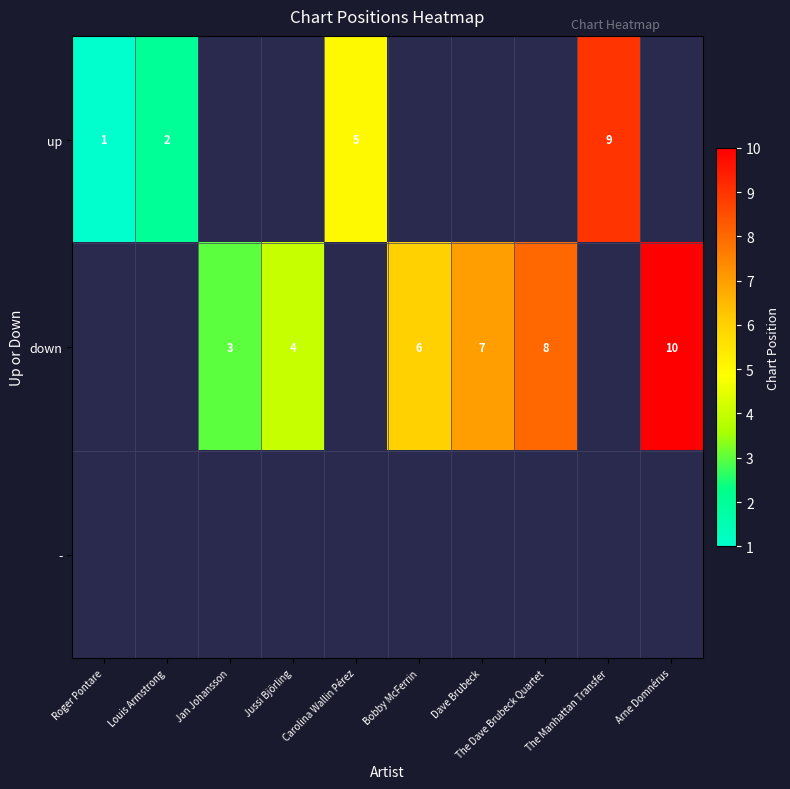

Is the value of up at Roger Pontare greater than the value of down at Jussi Björling?

No